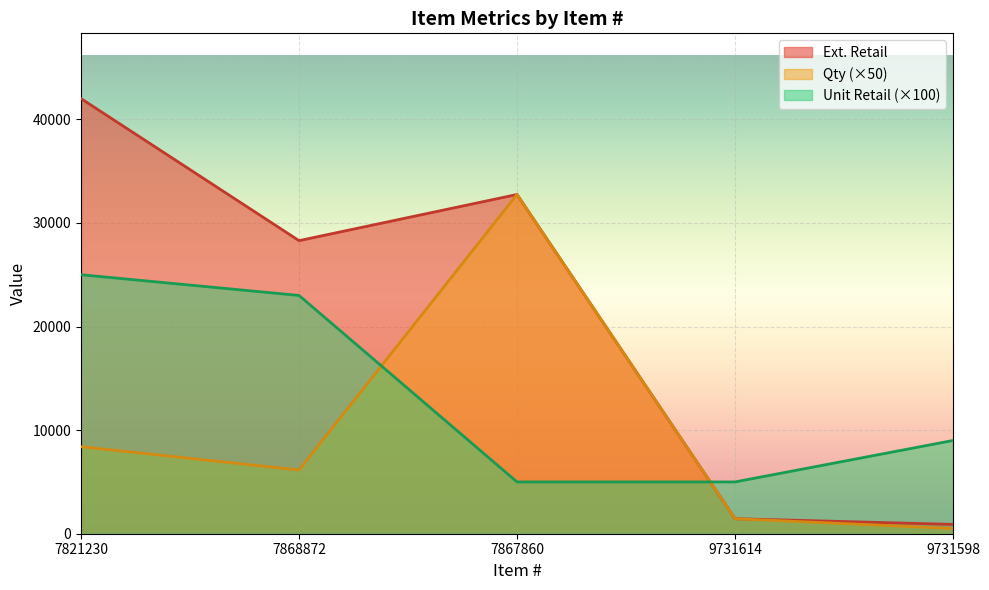

Where is the first local minimum for Qty?

7868872